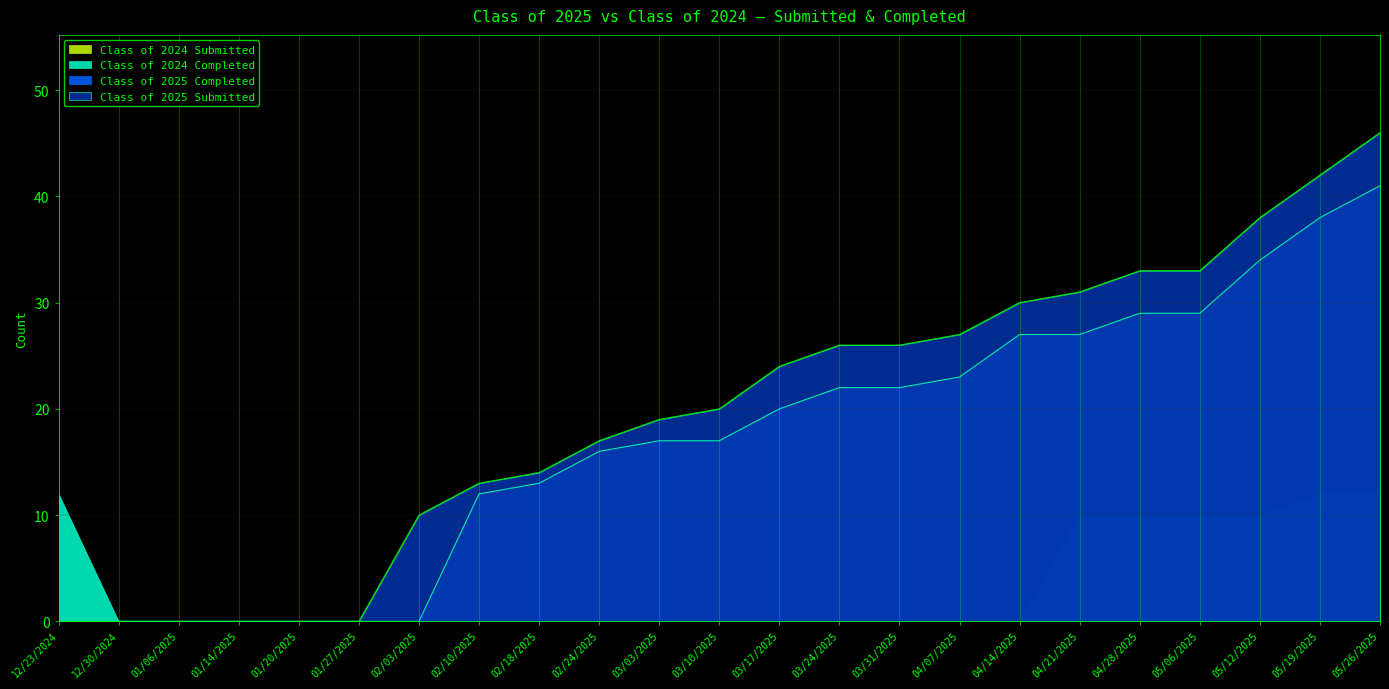

At how many categories does at least one series exceed 7?

18